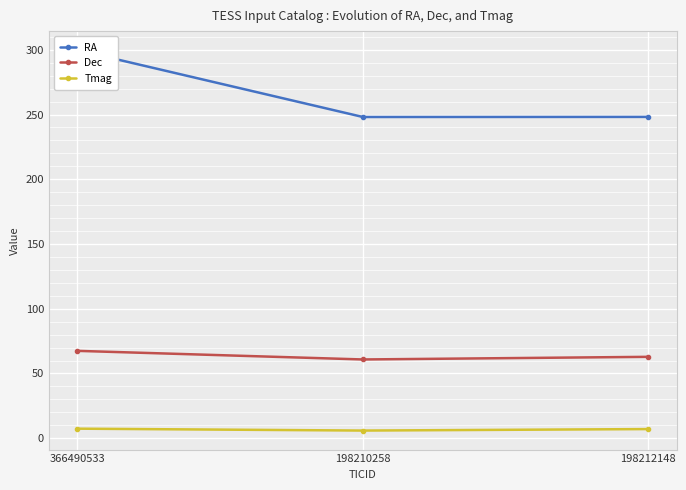

What is the difference between the maximum and minimum values in the RA series?

51.6